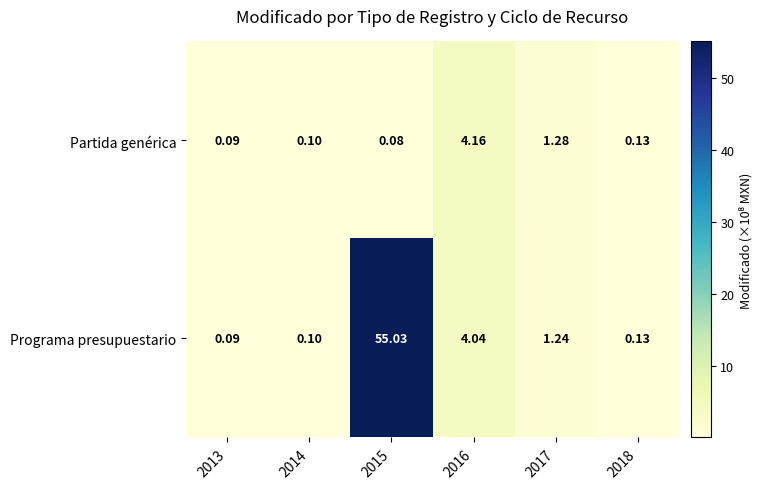

Rank the series at 2015 from highest to lowest value.

Programa presupuestario, Partida genérica